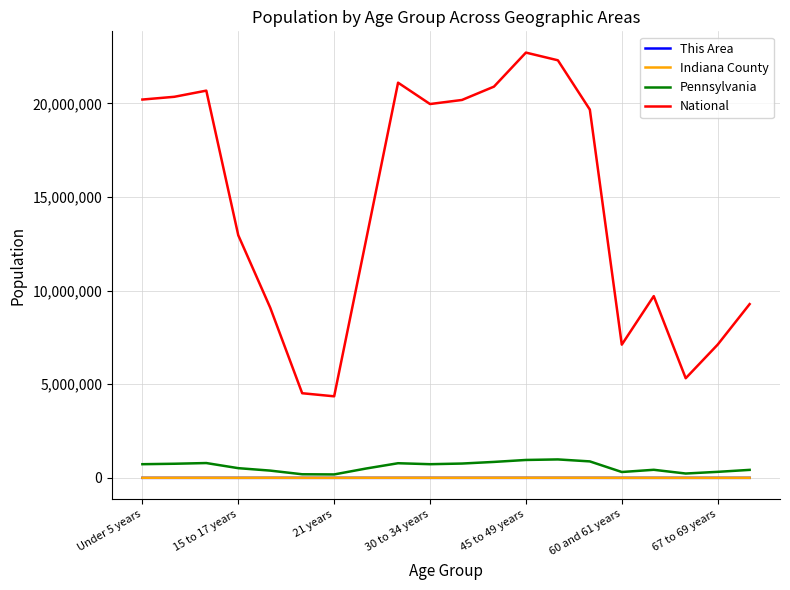

What is the lowest value of the National series?

4354294